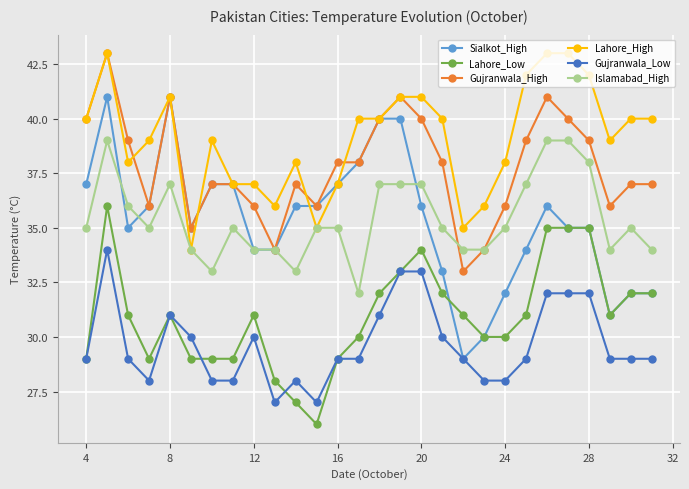

Which series has the largest total across all categories?

Lahore_High